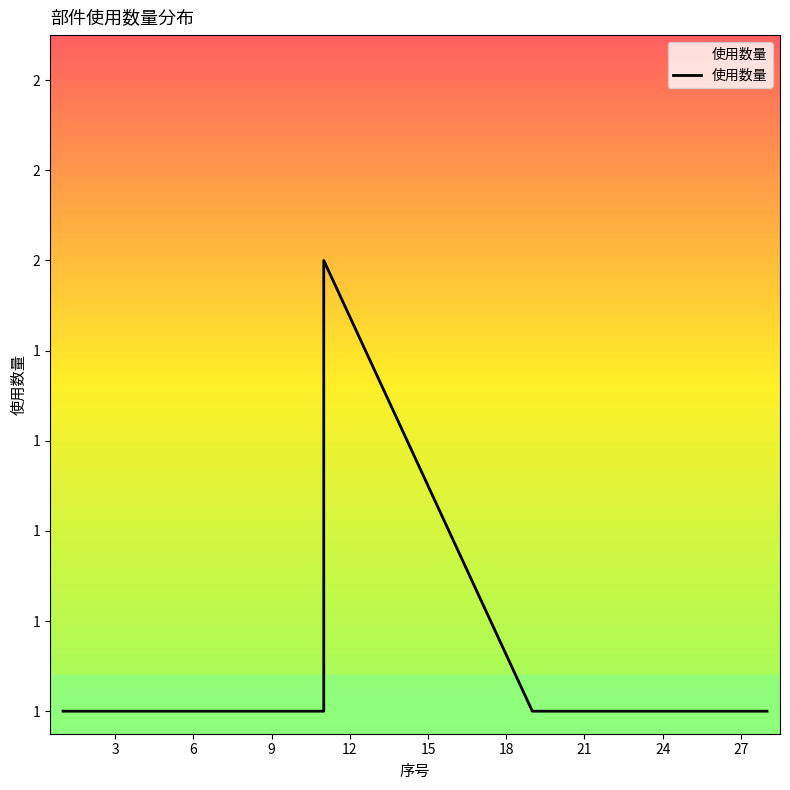

How many values are between 1 and 2?

20